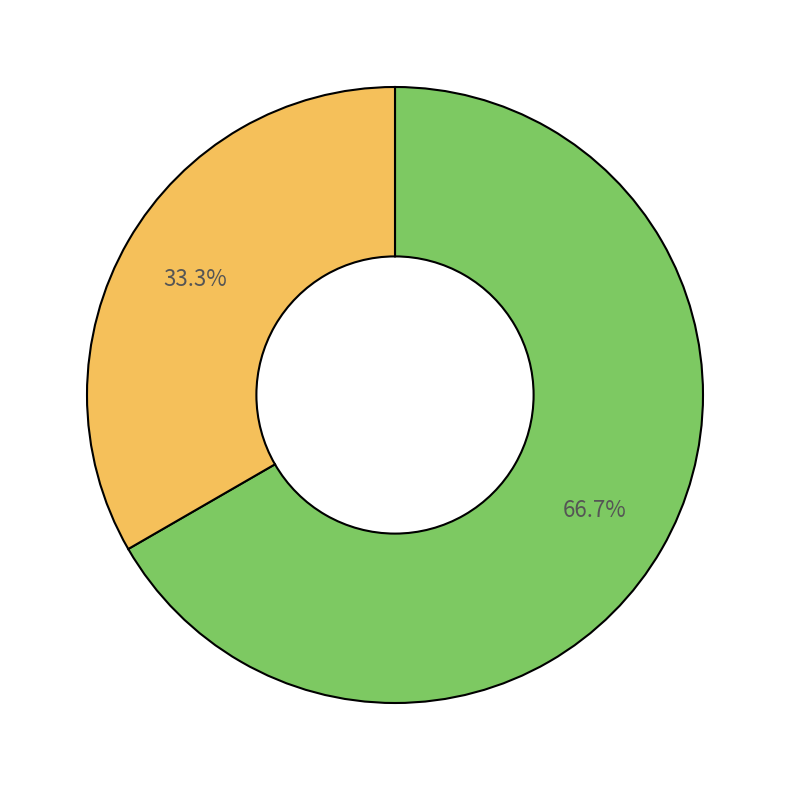

Is there a majority slice in this chart?

Yes